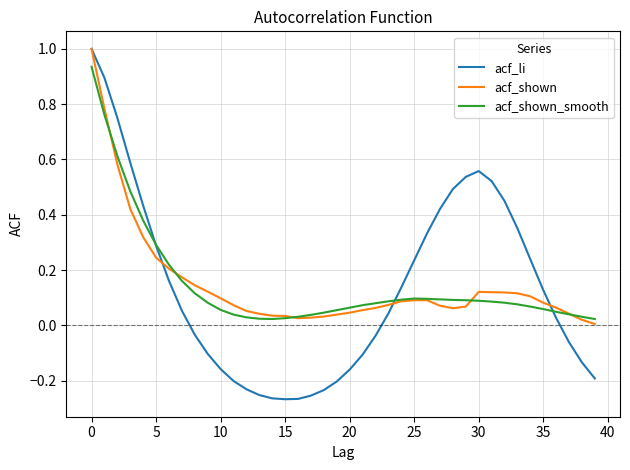

Which series has the largest range (max minus min)?

acf_li